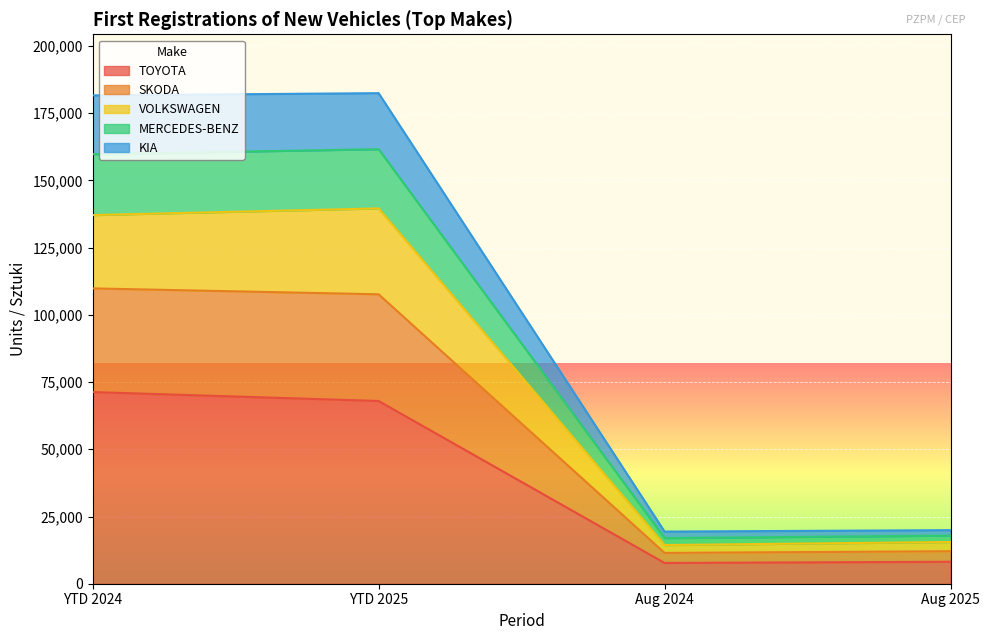

What is the maximum value for TOYOTA?

71285